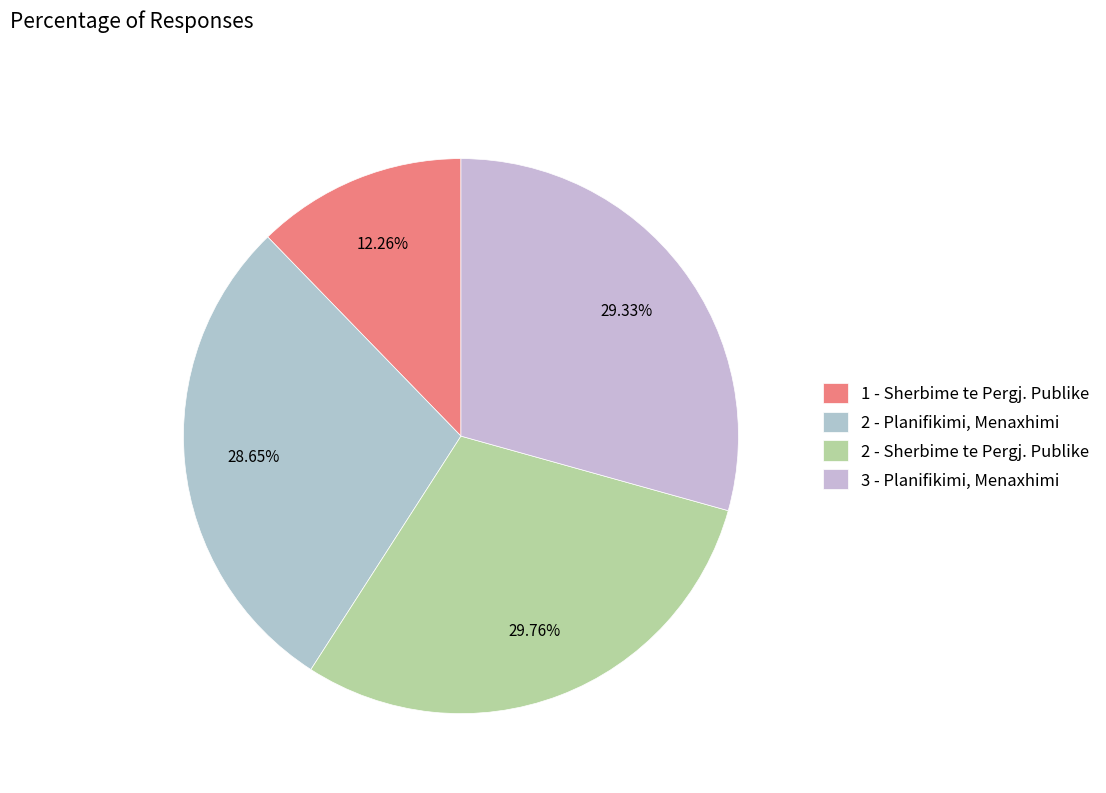

Do 2 - Planifikimi, Menaxhimi and 3 - Planifikimi, Menaxhimi together represent more than half of the pie?

Yes